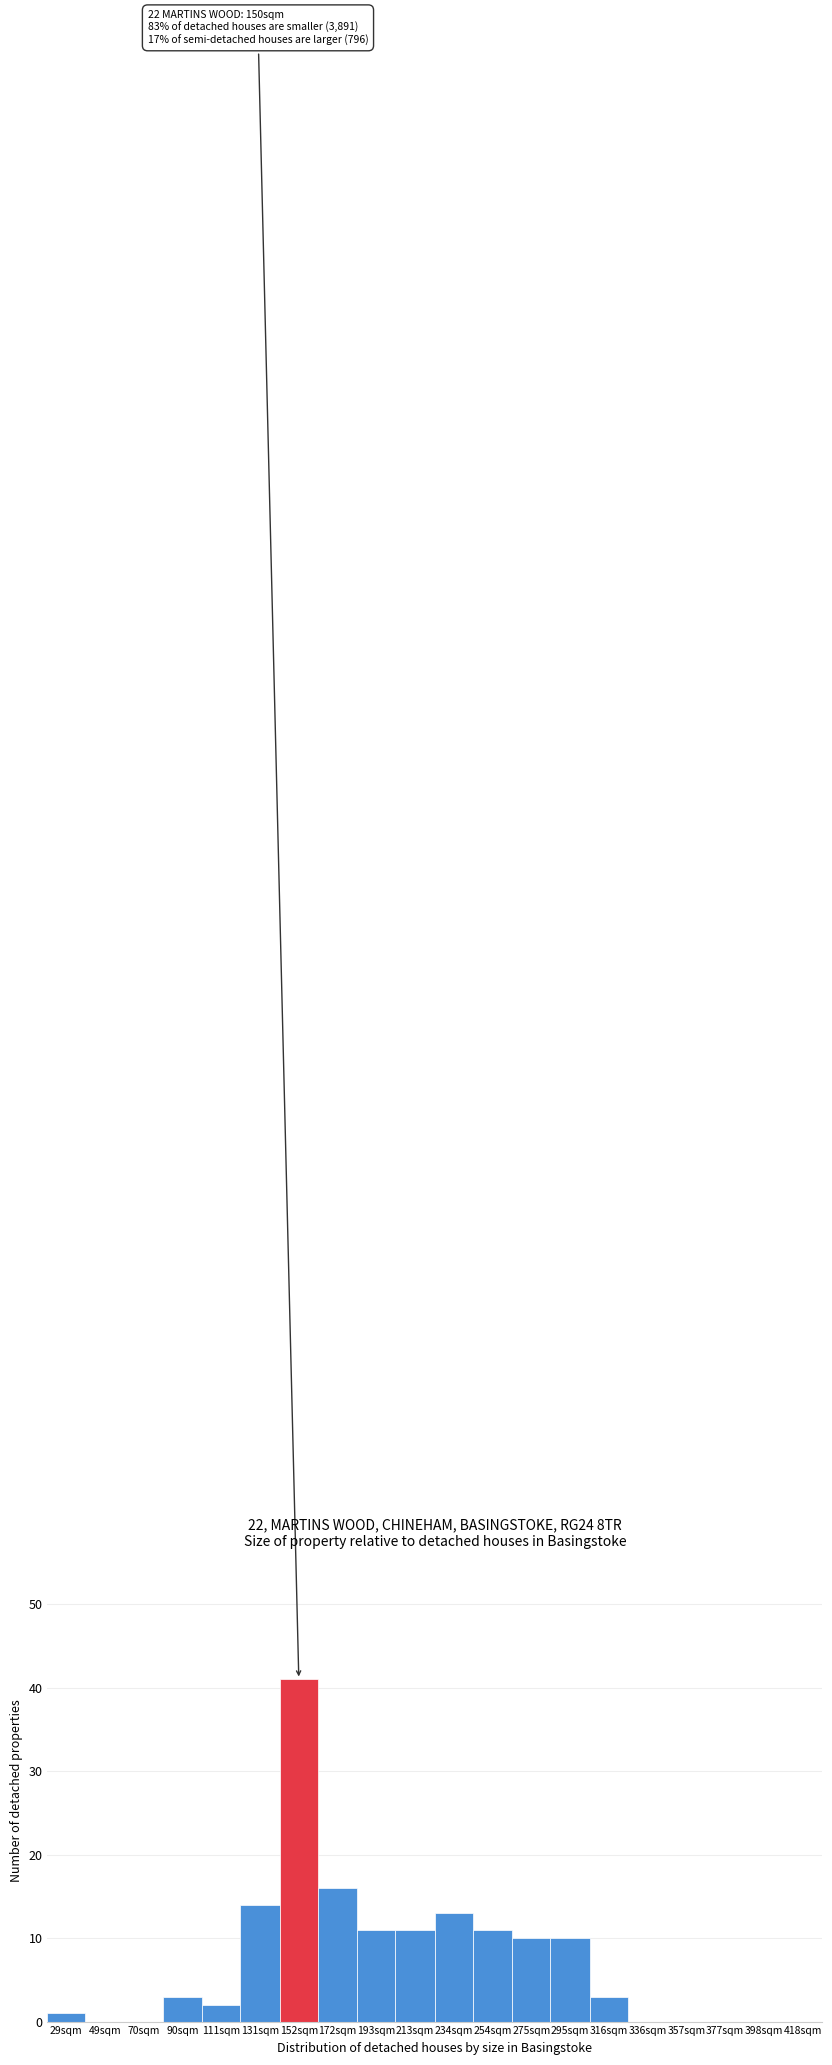

Reading left to right, transcribe all the data shown in this chart.

29sqm=1	49sqm=0	70sqm=0	90sqm=3	111sqm=2	131sqm=14	152sqm=41	172sqm=16	193sqm=11	213sqm=11	234sqm=13	254sqm=11	275sqm=10	295sqm=10	316sqm=3	336sqm=0	357sqm=0	377sqm=0	398sqm=0	418sqm=0